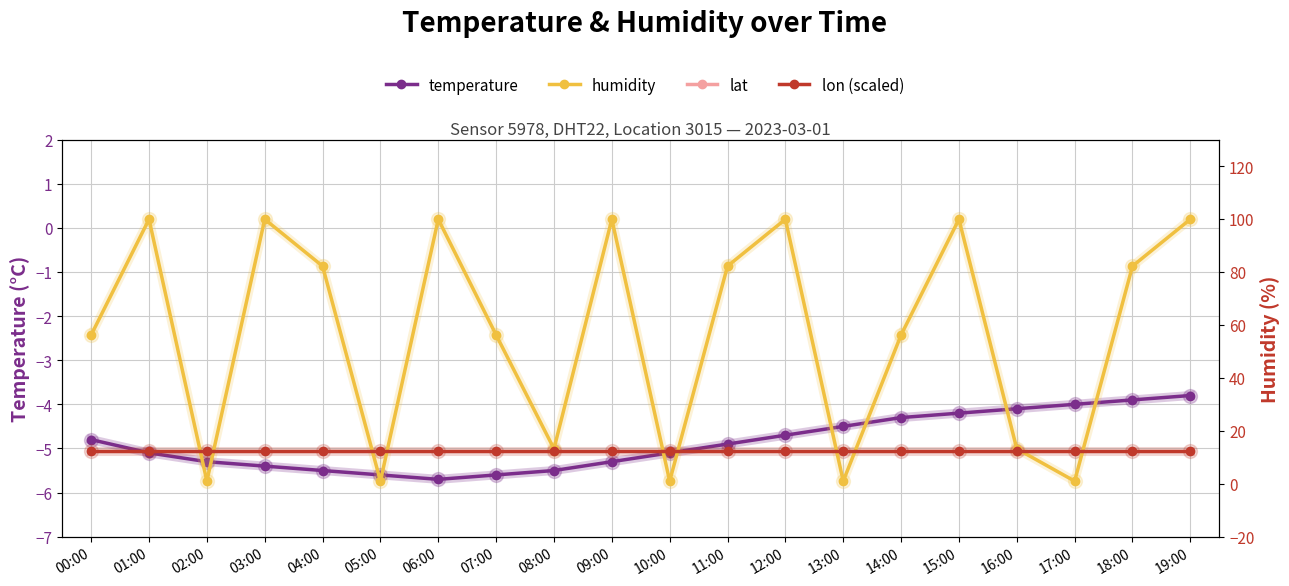

What is the sum of all humidity values?

1145.9